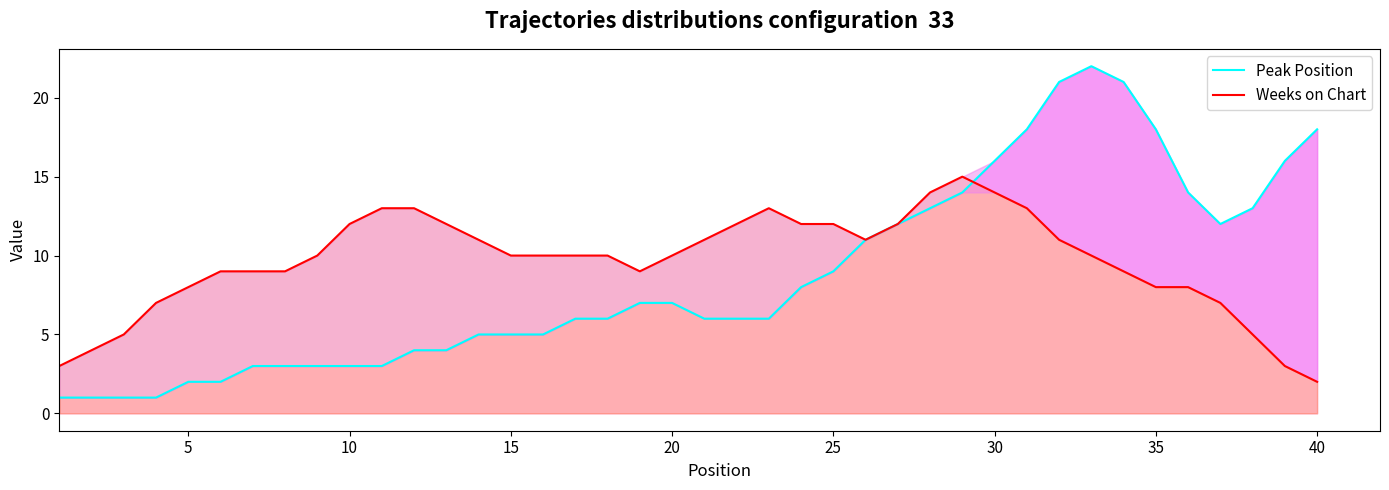

What are all the series names shown in the legend?

Peak Position, Weeks on Chart